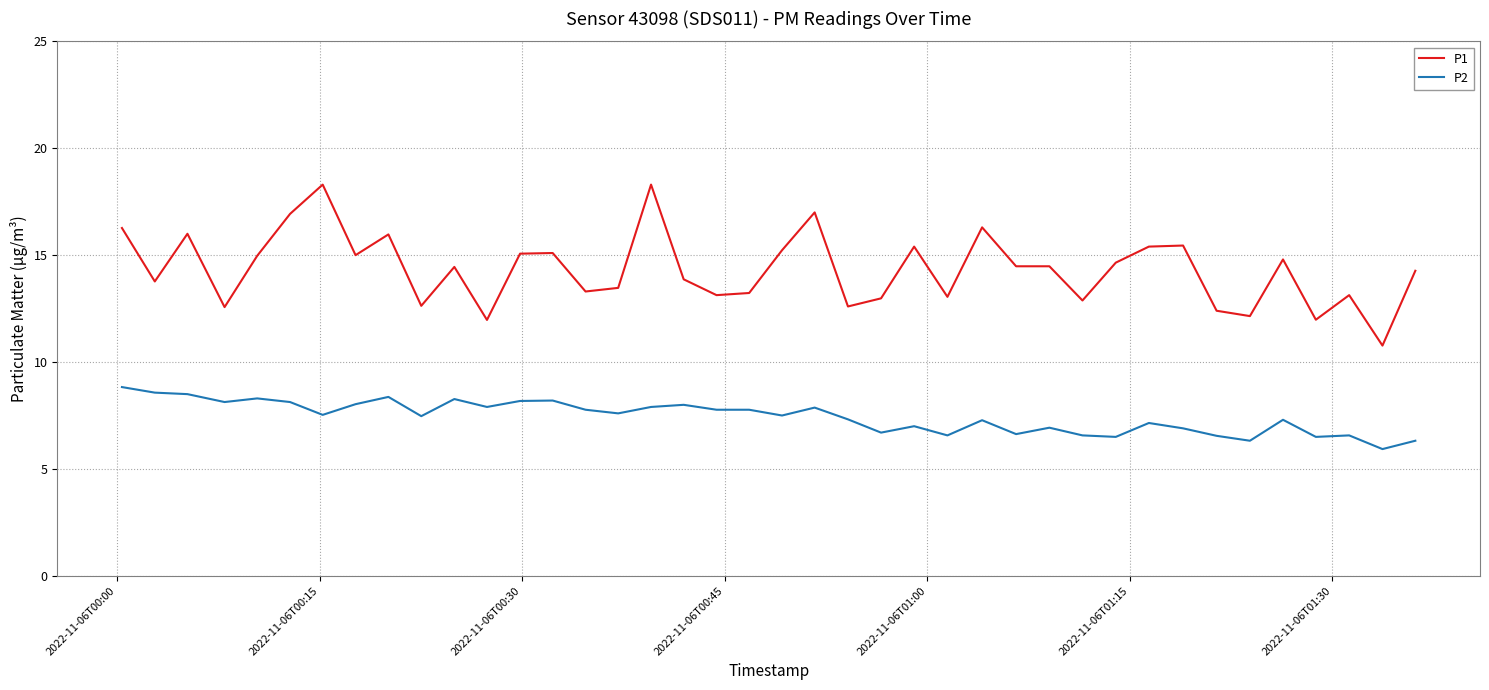

True or false: P2 and P1 intersect in this chart.

False